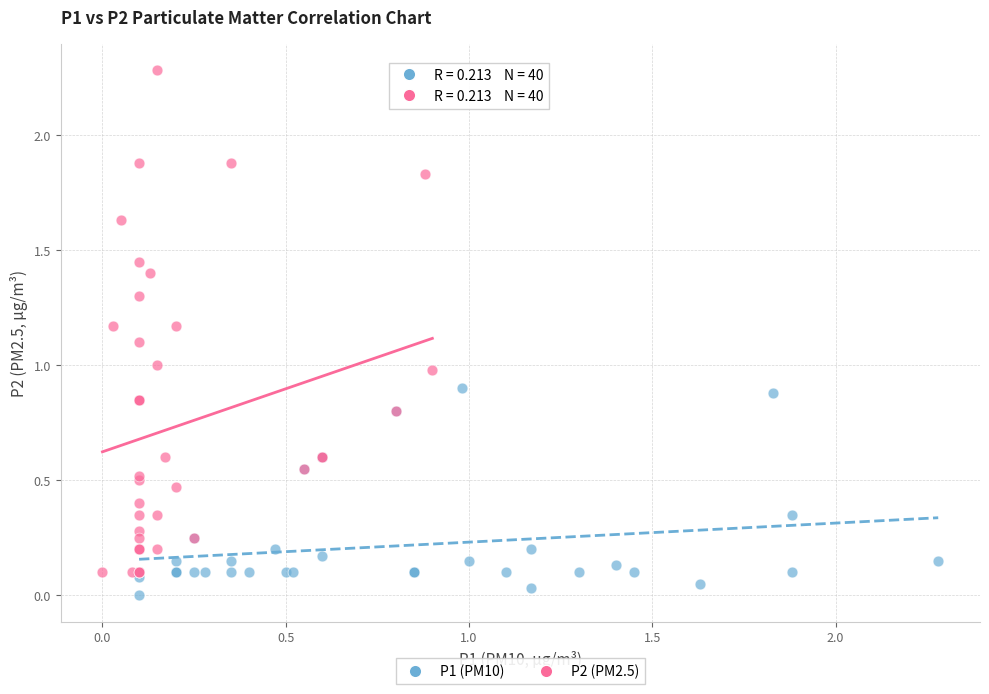

Which series has the widest spread of Y values?

P2 (PM2.5)